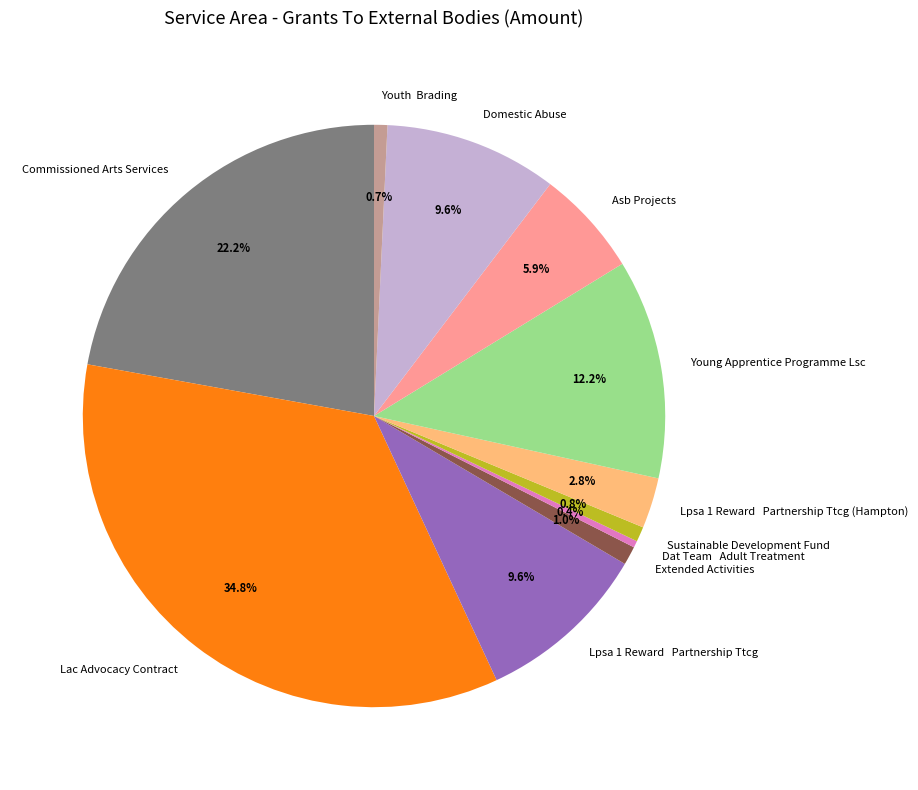

Between Extended Activities and Domestic Abuse, which is larger?

Domestic Abuse